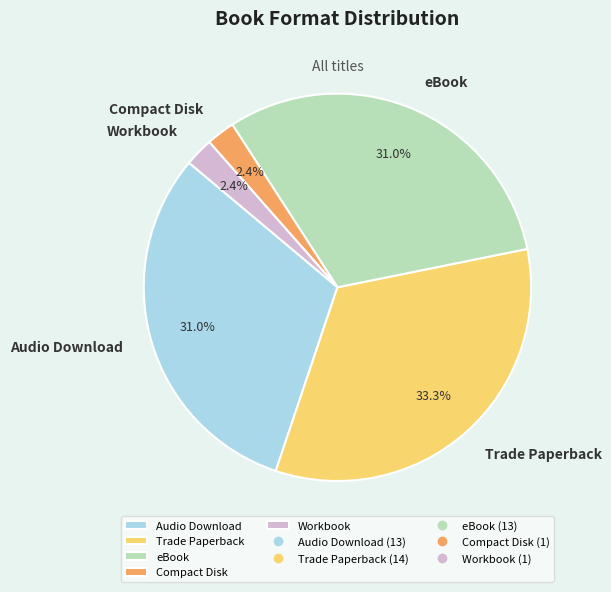

Between Audio Download and Trade Paperback, which is larger?

Trade Paperback